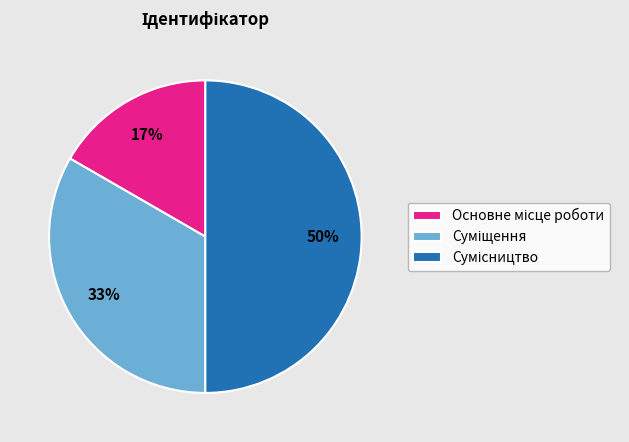

To the nearest percent, what is the average slice percentage?

33%